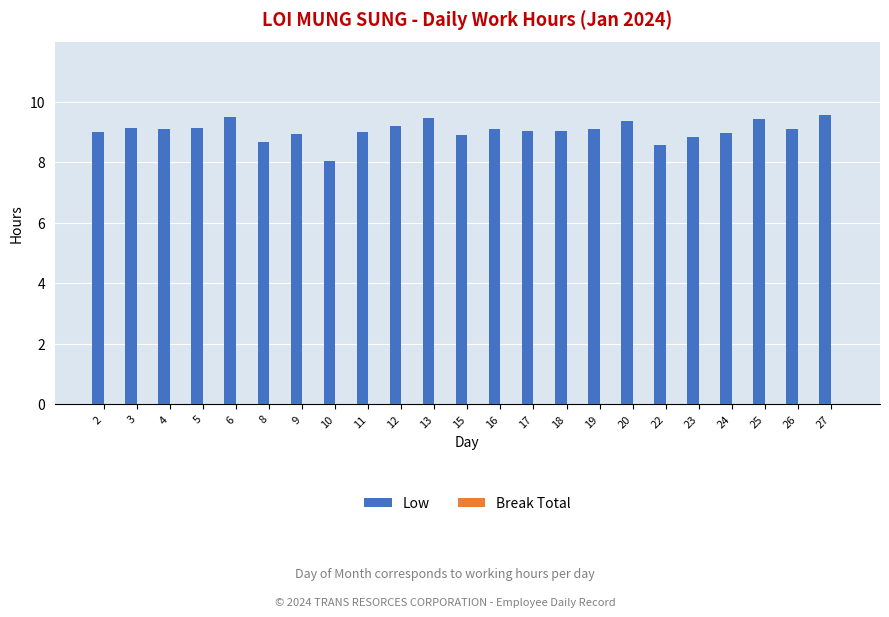

Approximately how many times larger is the value at 4 compared to 10?

1.1